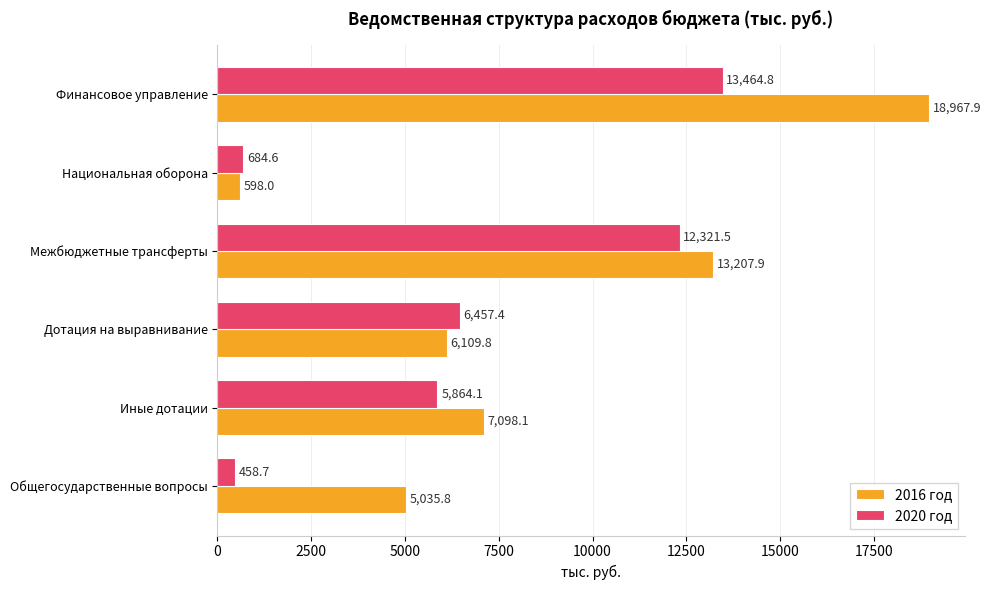

What are all the series names shown in the legend?

2016 год, 2020 год